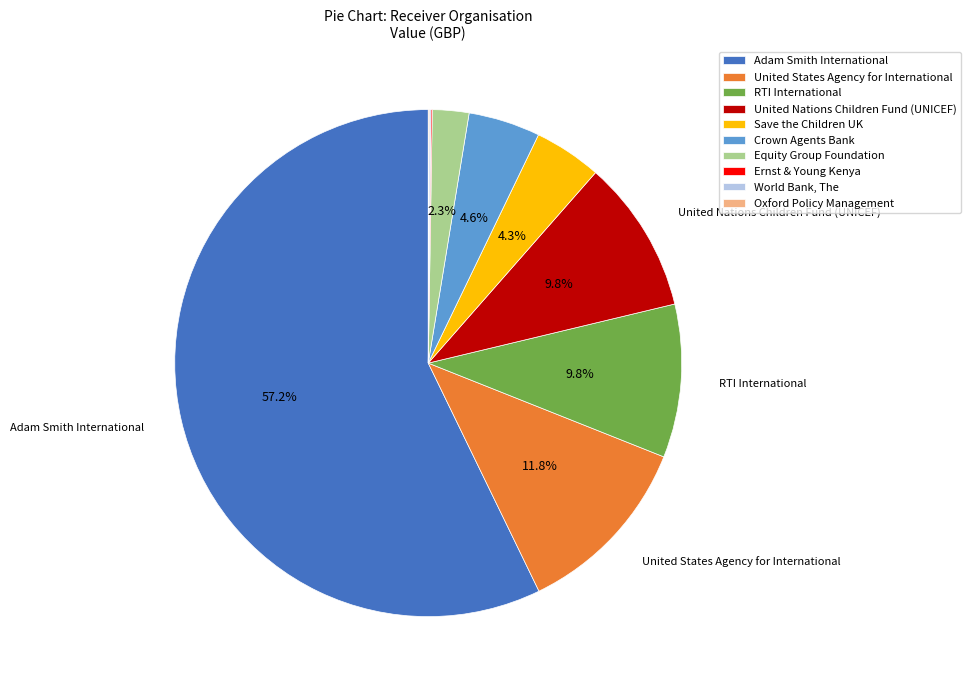

To the nearest percent, what percentage of the pie is United Nations Children Fund (UNICEF)?

10%